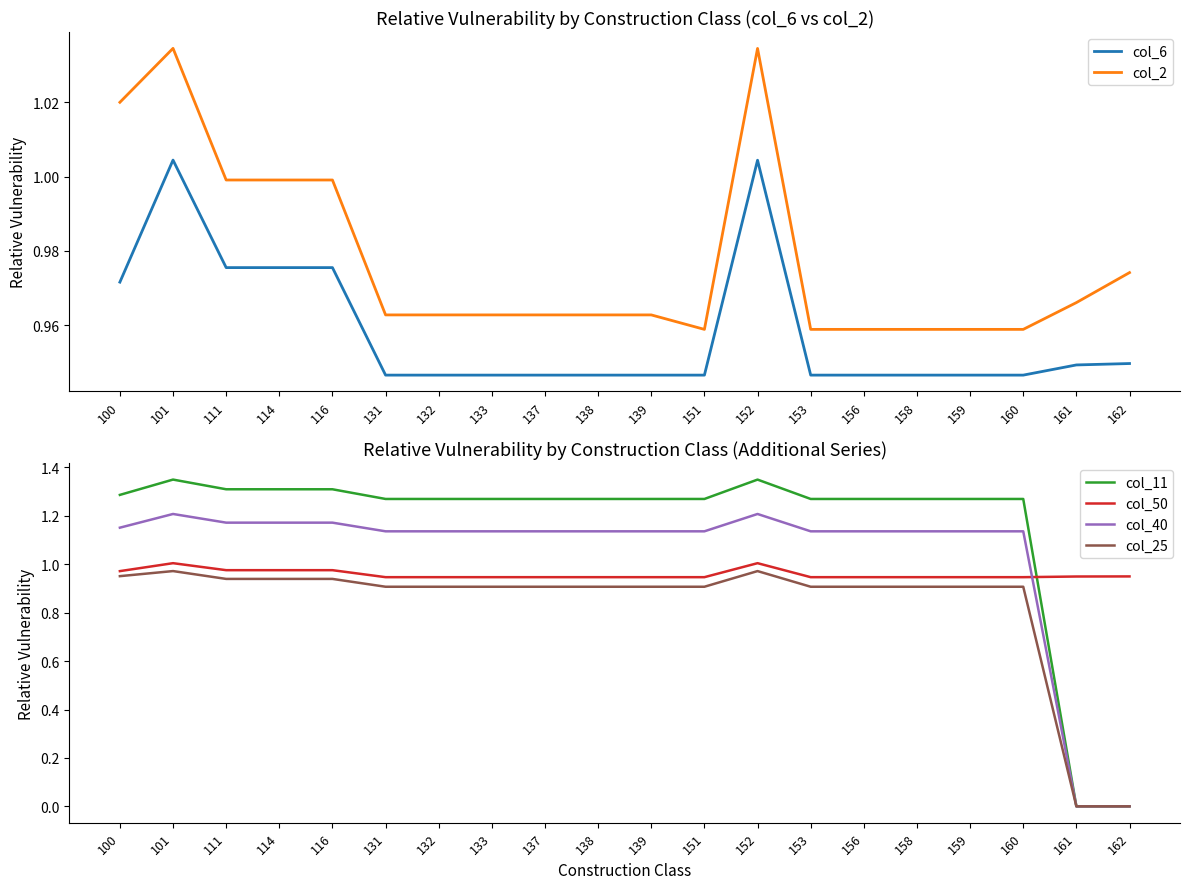

The col_2 series shows 0.6 at 133. True or false?

False